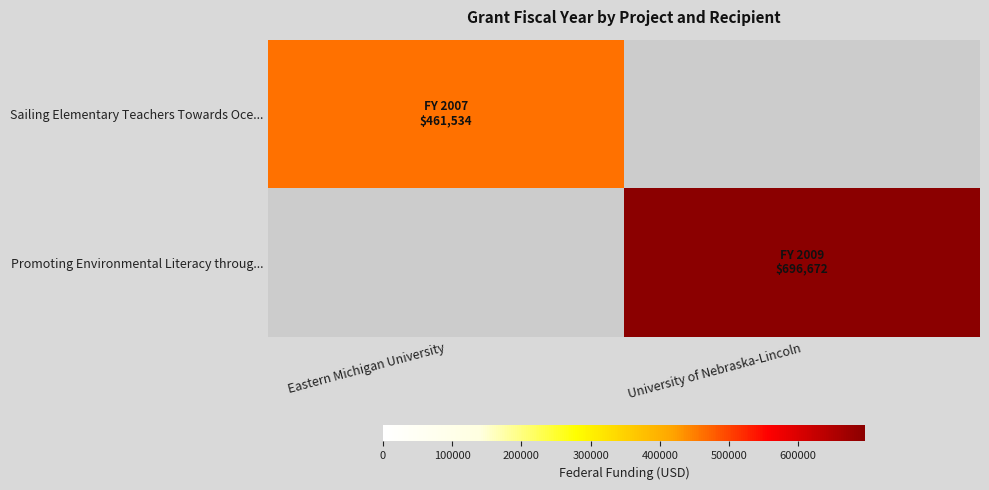

At how many categories does at least one series exceed 463748?

1